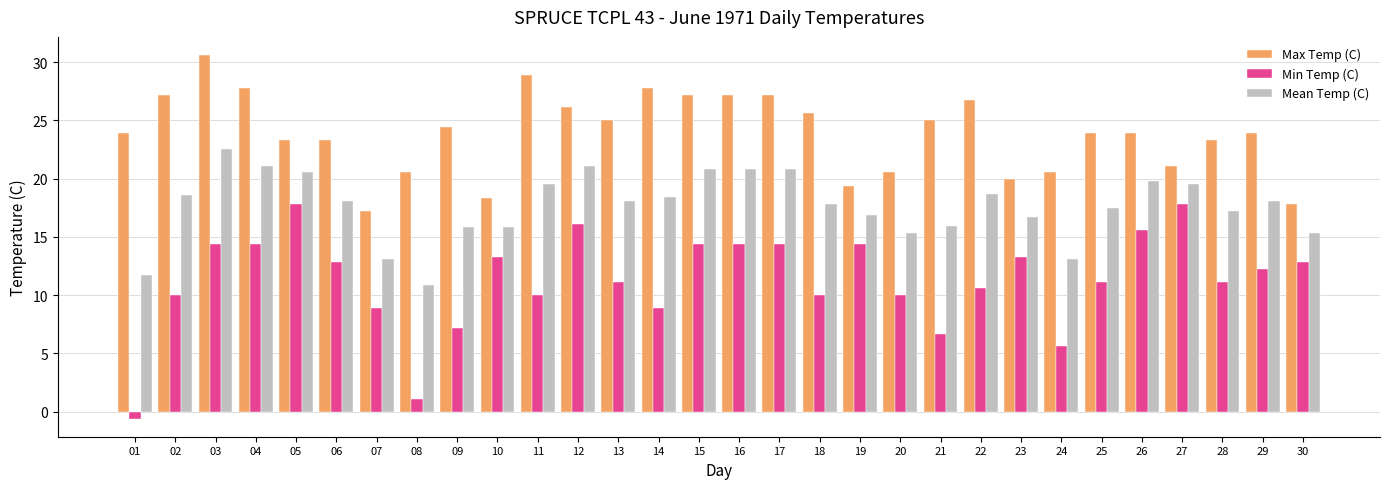

Are the bars grouped side by side (vs. stacked)?

Yes